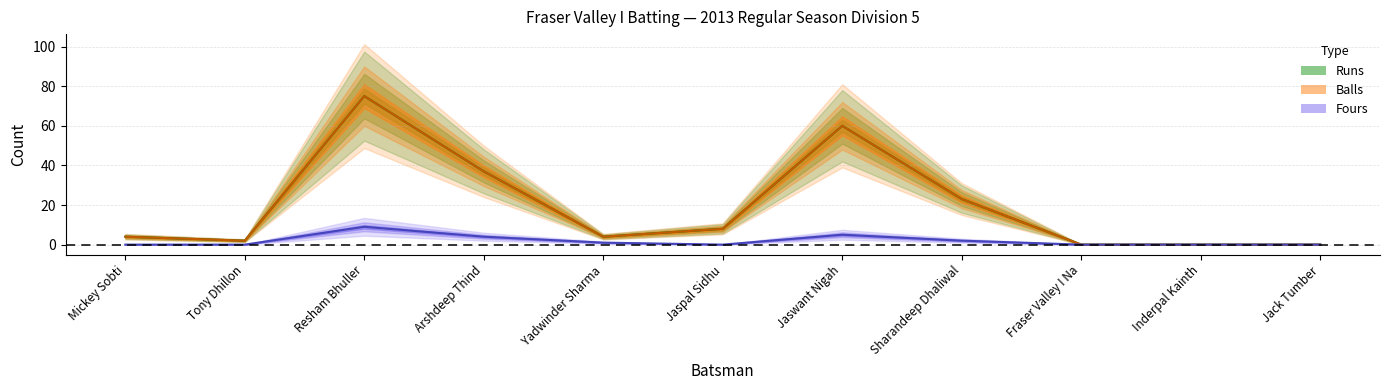

Reading left to right, transcribe all the data shown in this chart.

Runs: Mickey Sobti=4	Tony Dhillon=2	Resham Bhuller=75	Arshdeep Thind=37	Yadwinder Sharma=4	Jaspal Sidhu=8	Jaswant Nigah=60	Sharandeep Dhaliwal=23	Fraser Valley I Na=0	Inderpal Kainth=0	Jack Tumber=0
Balls: Mickey Sobti=4	Tony Dhillon=2	Resham Bhuller=75	Arshdeep Thind=37	Yadwinder Sharma=4	Jaspal Sidhu=8	Jaswant Nigah=60	Sharandeep Dhaliwal=23	Fraser Valley I Na=0	Inderpal Kainth=0	Jack Tumber=0
Fours: Mickey Sobti=0	Tony Dhillon=0	Resham Bhuller=9	Arshdeep Thind=4	Yadwinder Sharma=1	Jaspal Sidhu=0	Jaswant Nigah=5	Sharandeep Dhaliwal=2	Fraser Valley I Na=0	Inderpal Kainth=0	Jack Tumber=0